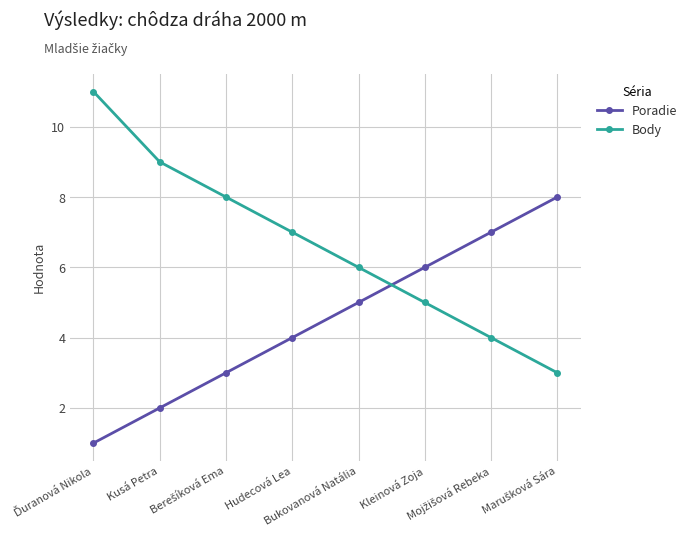

Which series has the largest range (max minus min)?

Body